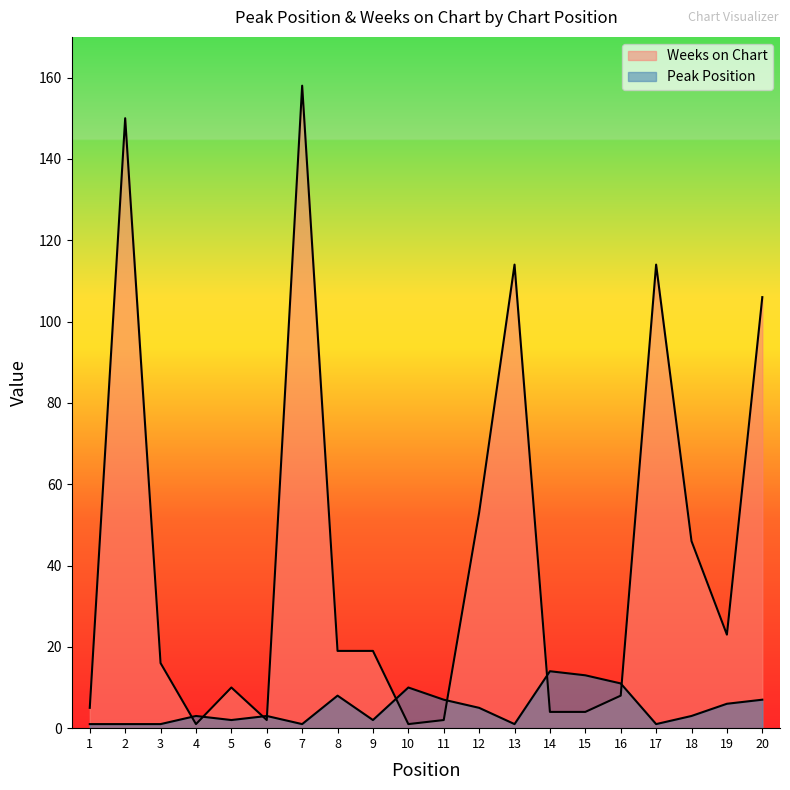

What is the spread (max minus min) of values at 4?

2